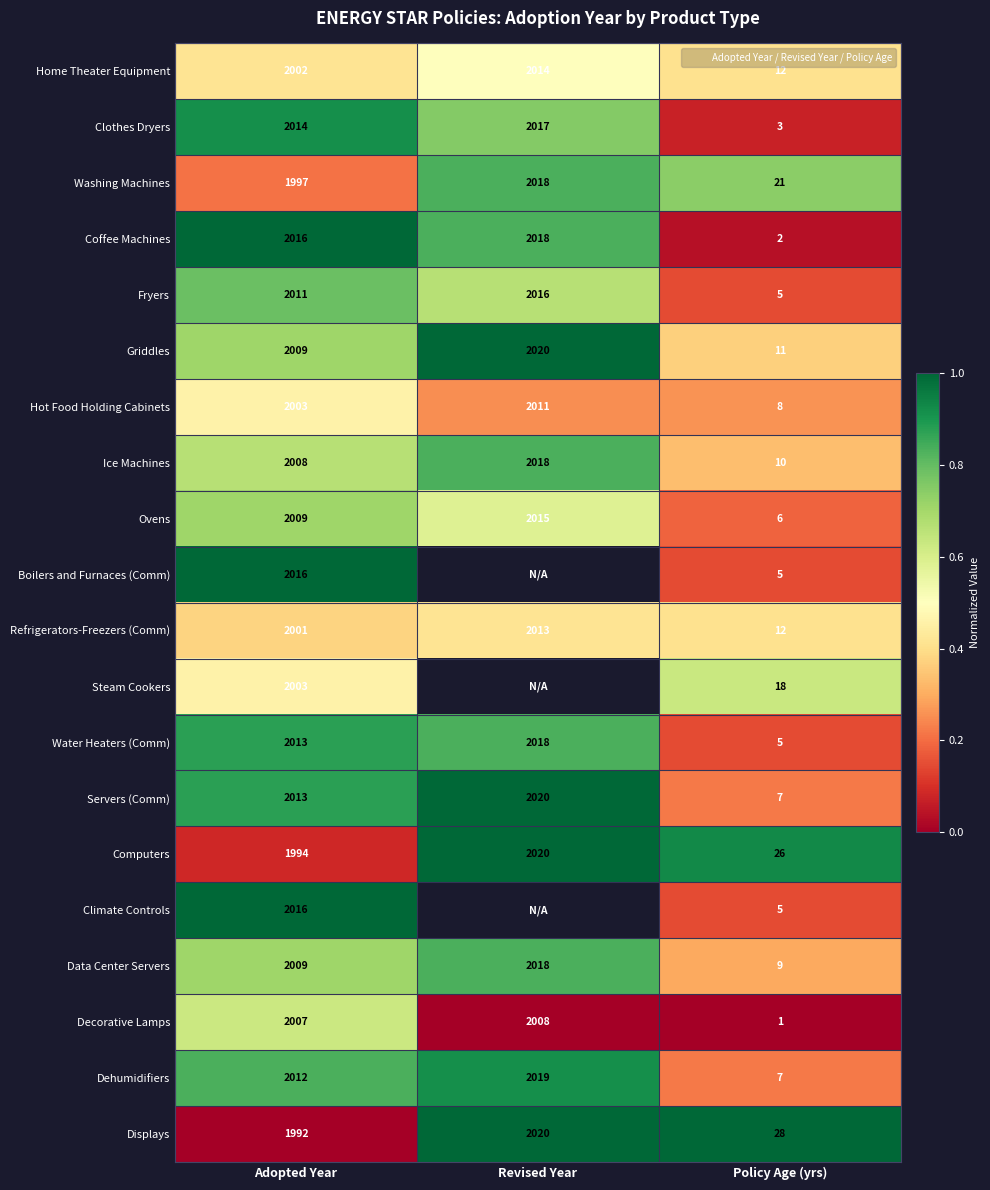

Which series changed the most between Adopted Year and Policy Age (yrs)?

Displays